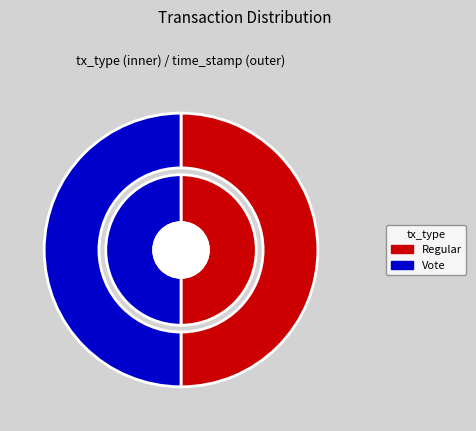

What is the majority slice?

Regular